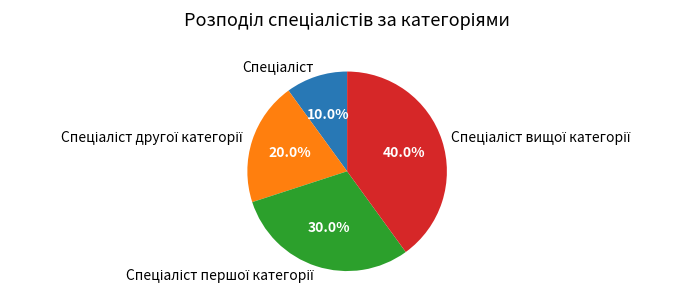

Is there a majority slice in this chart?

No